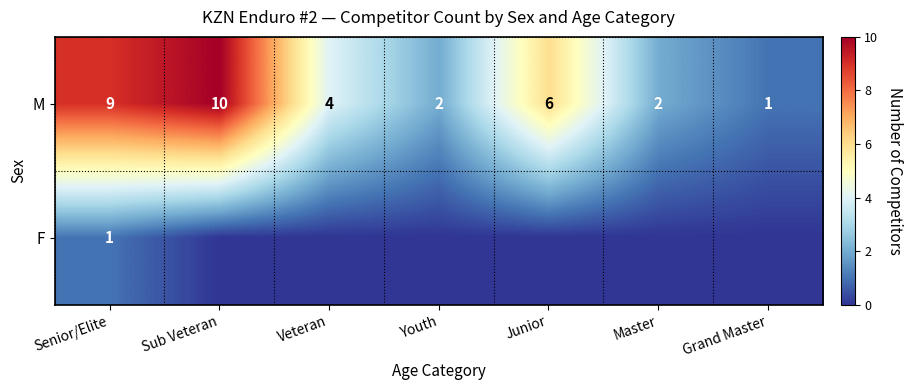

What is the highest value of the M series?

10